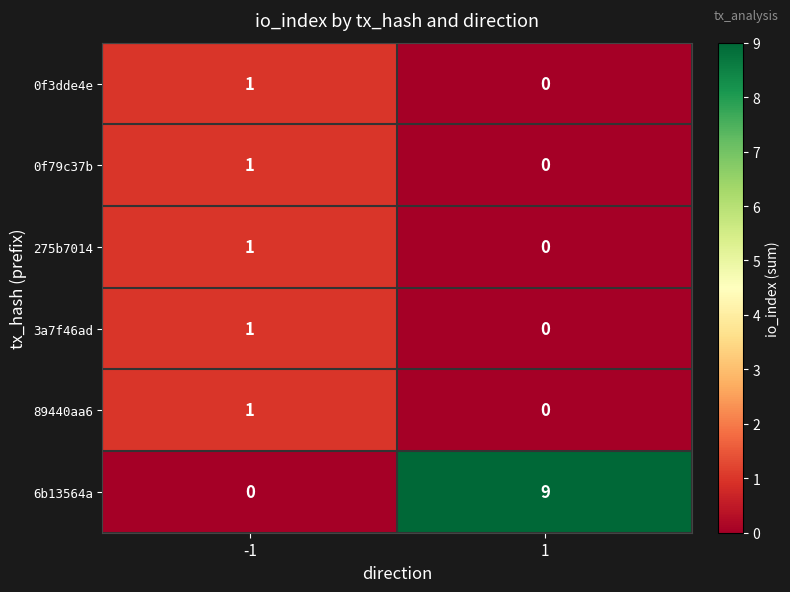

Between -1 and 1, which series saw the biggest shift?

6b13564a